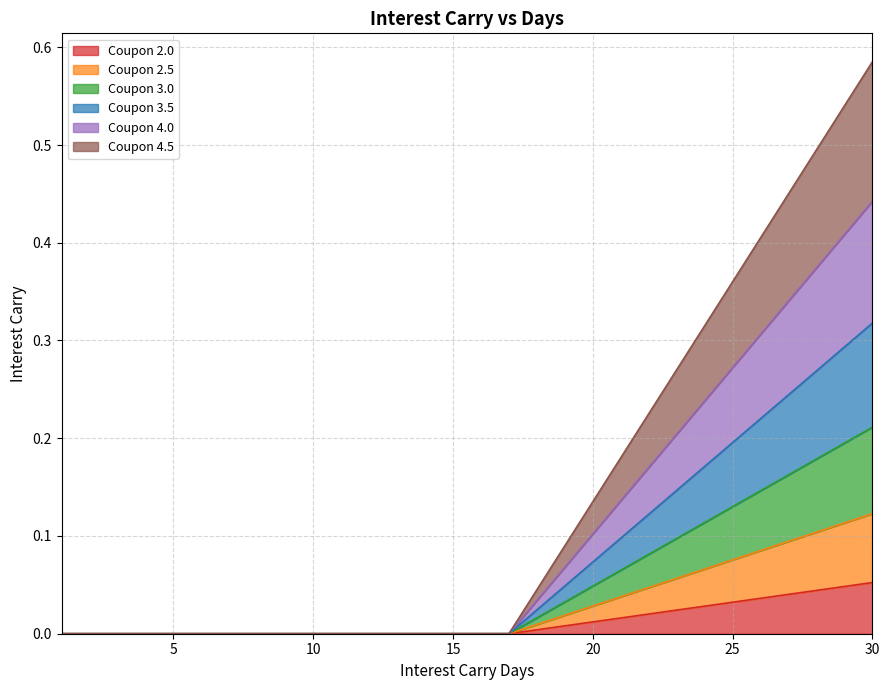

What are all the series names shown in the legend?

Coupon 2.0, Coupon 2.5, Coupon 3.0, Coupon 3.5, Coupon 4.0, Coupon 4.5